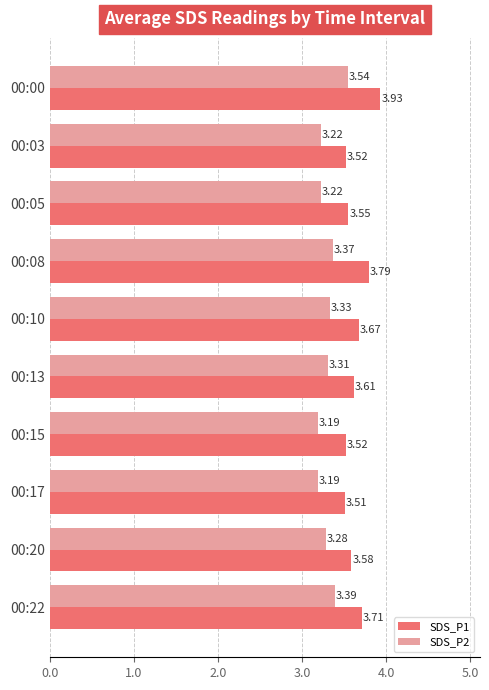

List the series in order of their peak value, highest first.

SDS_P1, SDS_P2